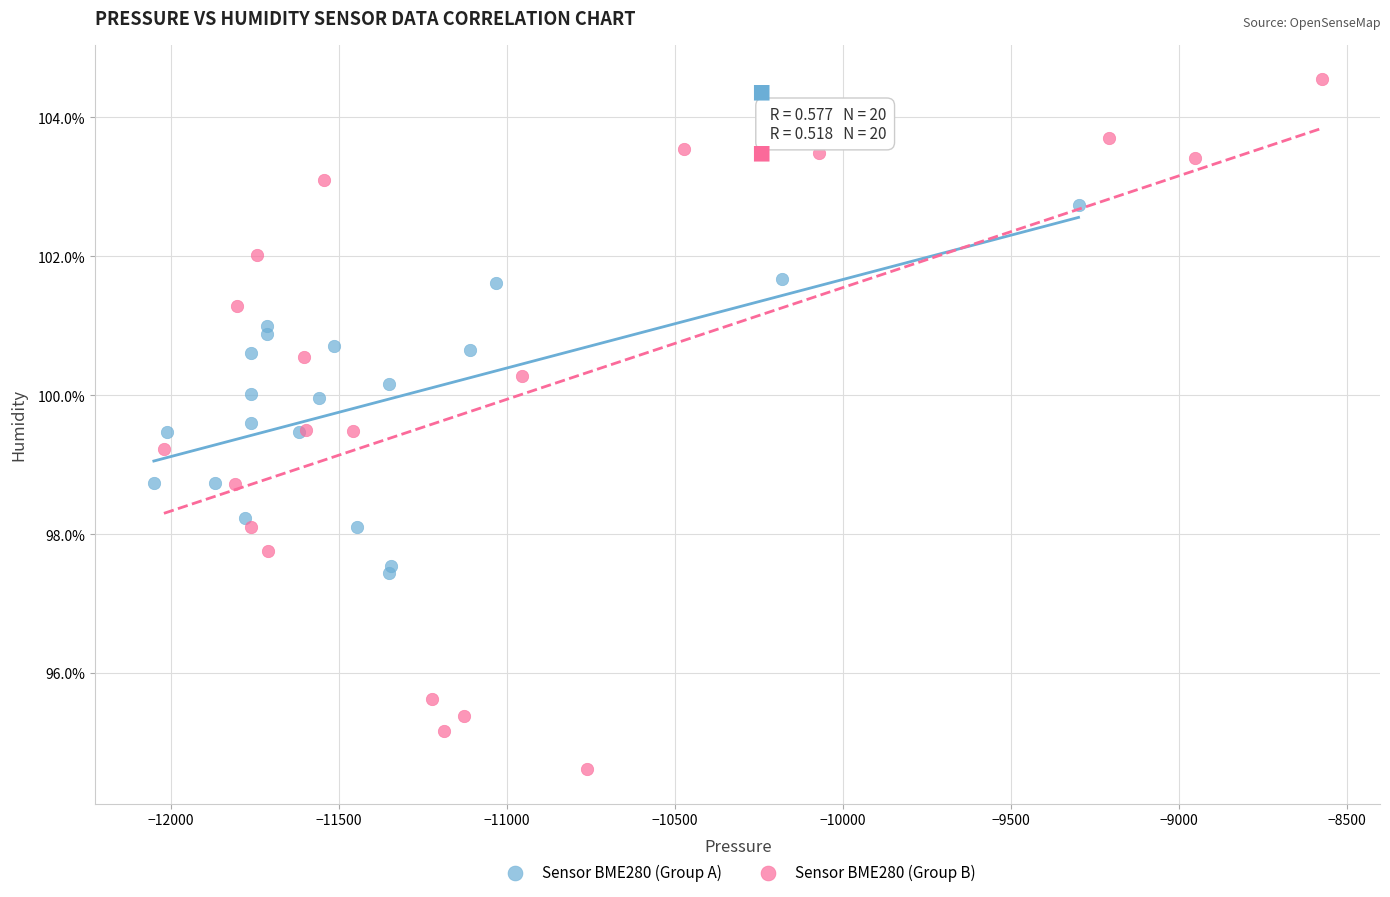

Which series reaches the maximum Y coordinate?

Sensor BME280 (Group B)